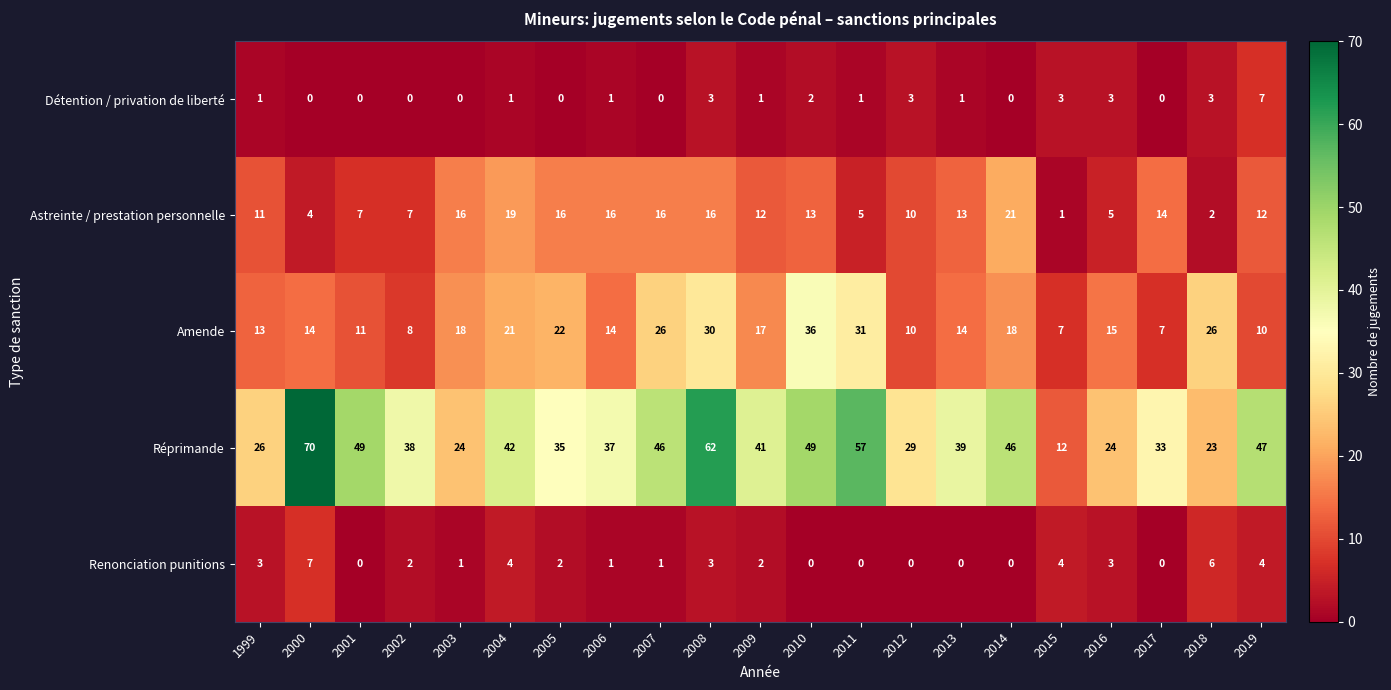

What is the maximum value shown in the chart?

70